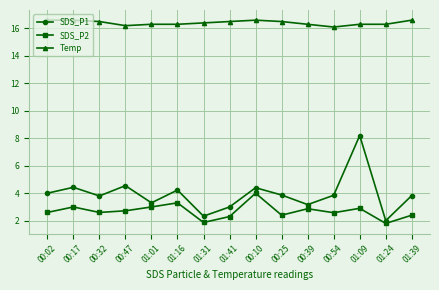

Is the value of Temp at 01:01 greater than the value of SDS_P1 at 01:01?

Yes